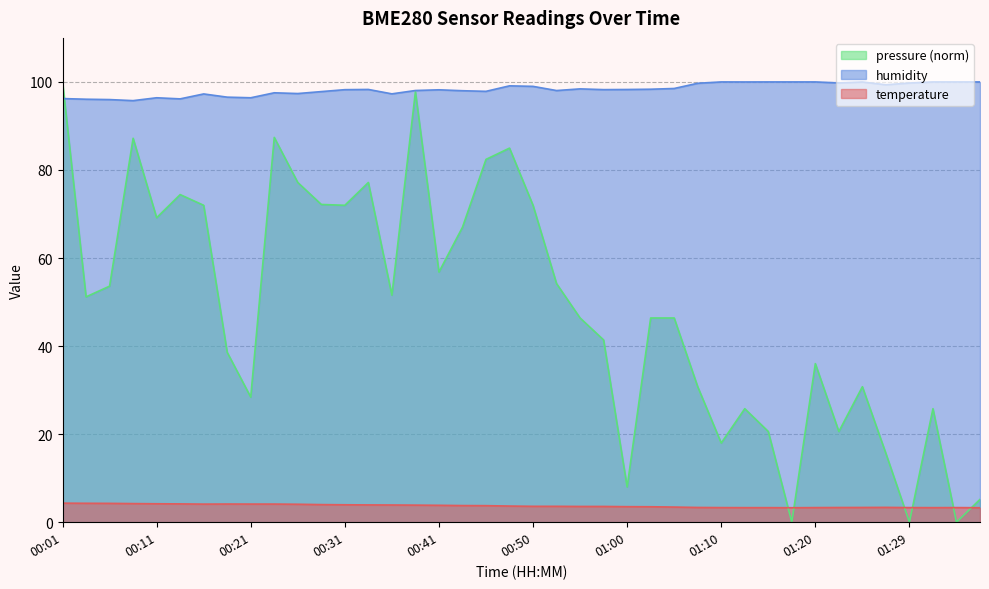

True or false: humidity and temperature cross at least once.

False